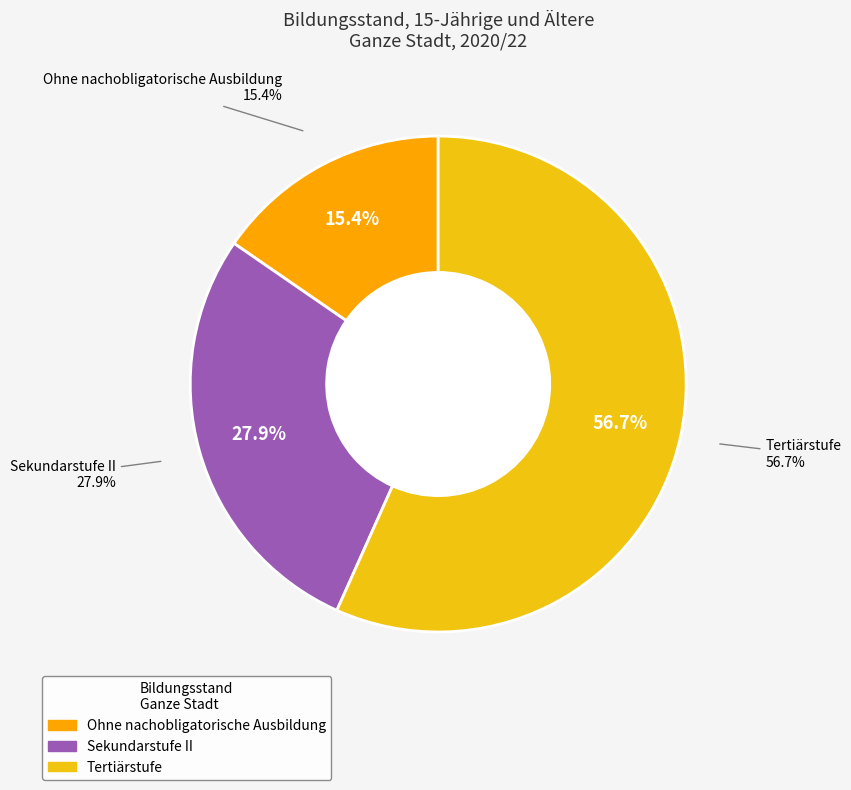

Which category accounts for the majority?

Tertiärstufe